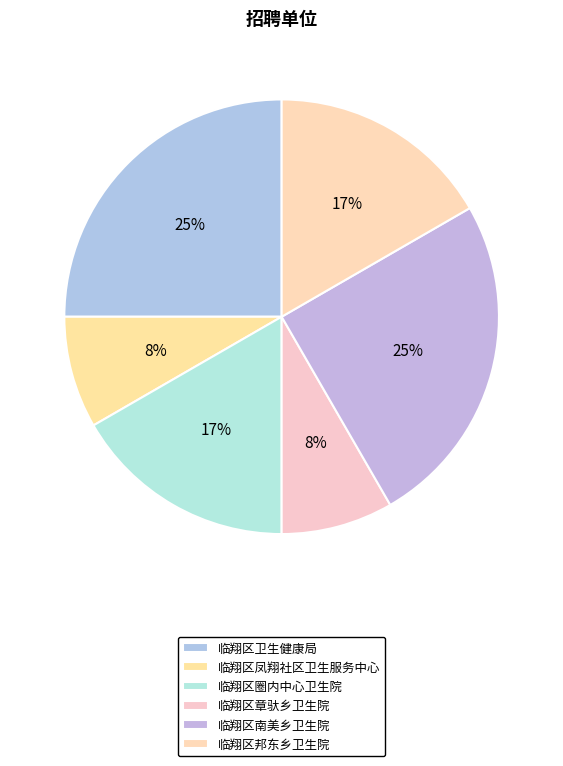

Is there any slice that represents more than half of the pie?

No